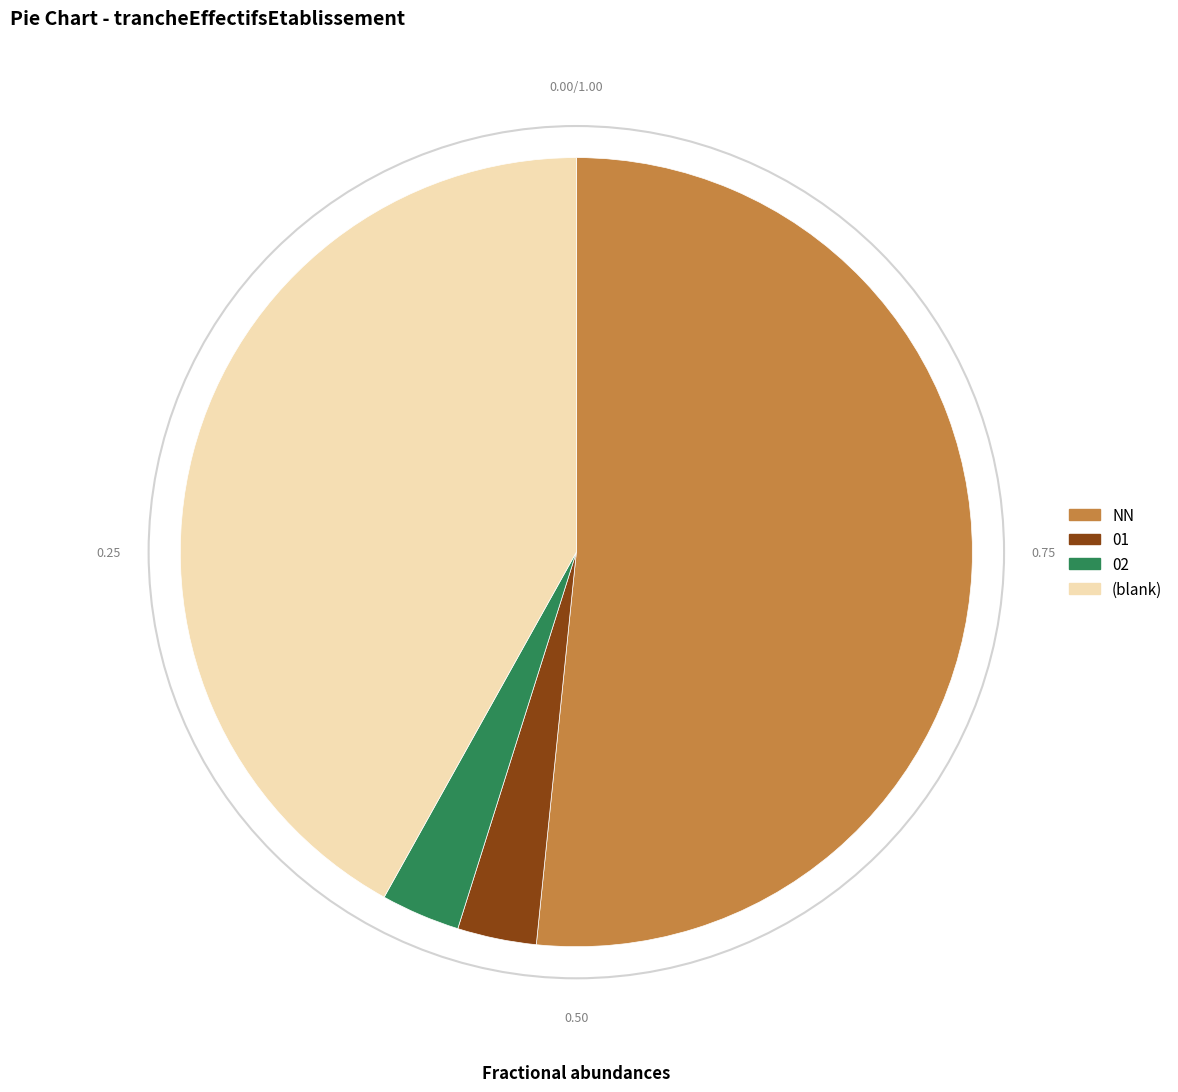

Does any single category account for the majority?

Yes